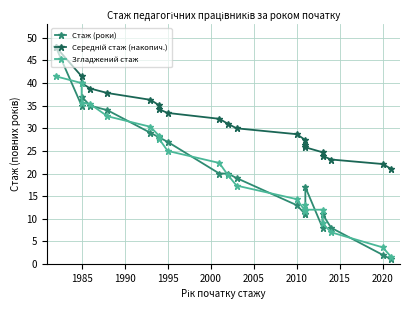

What is the average value of the Стаж (роки) series?

21.0